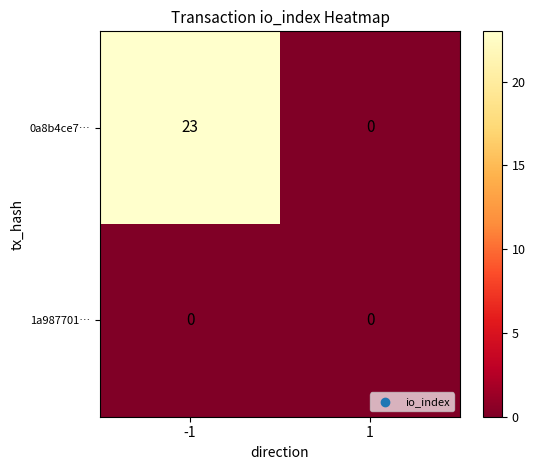

Reading left to right, what are all the values shown in this chart?

0a8b4ce7…: 23	0
1a987701…: 0	0